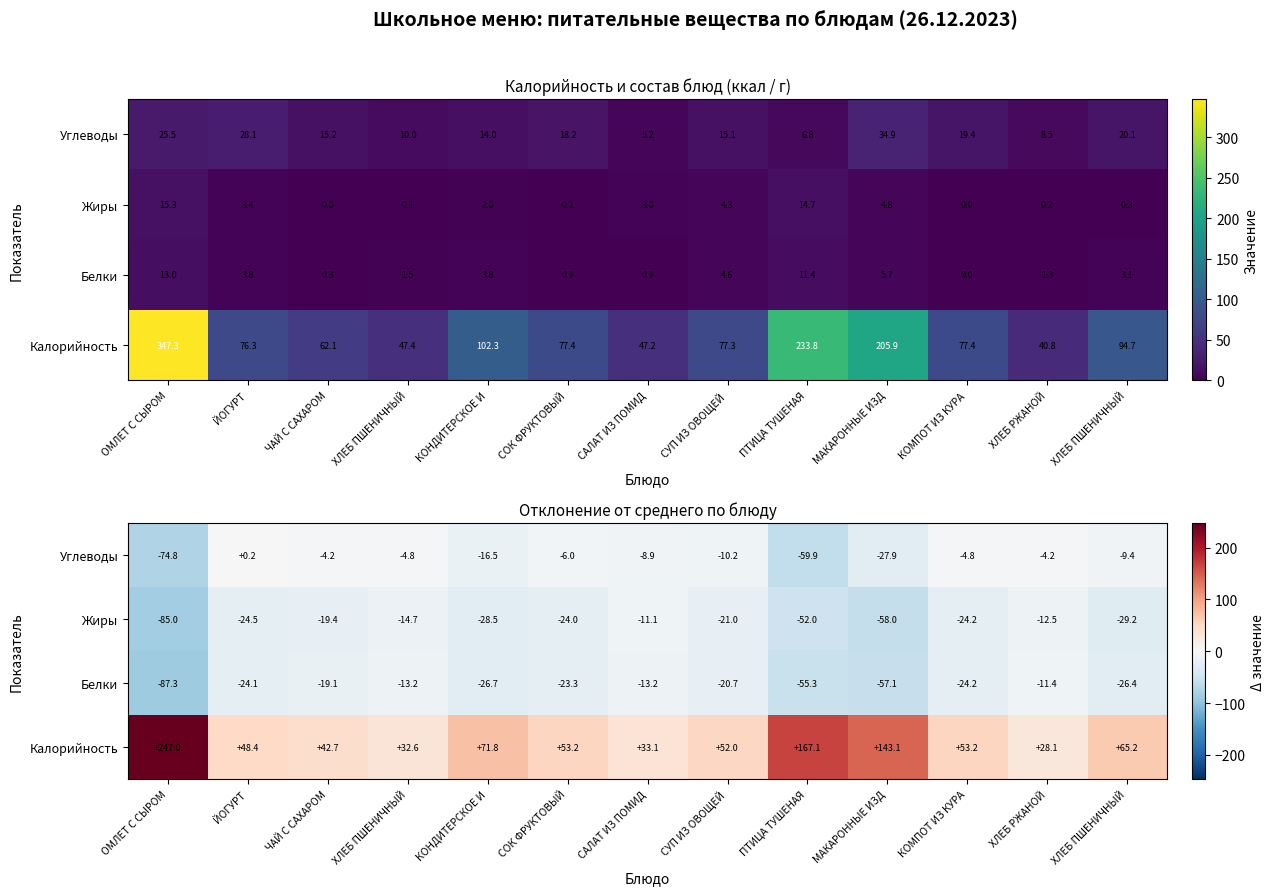

Is it true that Углеводы equals -16.0 at СУП ИЗ ОВОЩЕЙ?

False